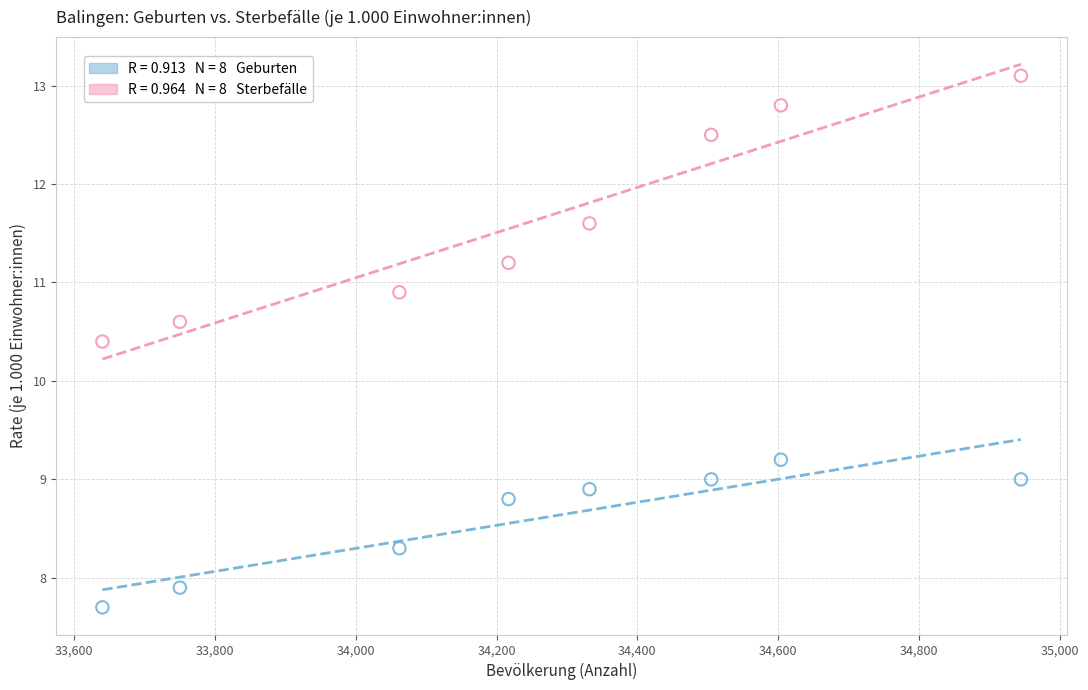

Across all series, what Y value is closest to 10?

10.4